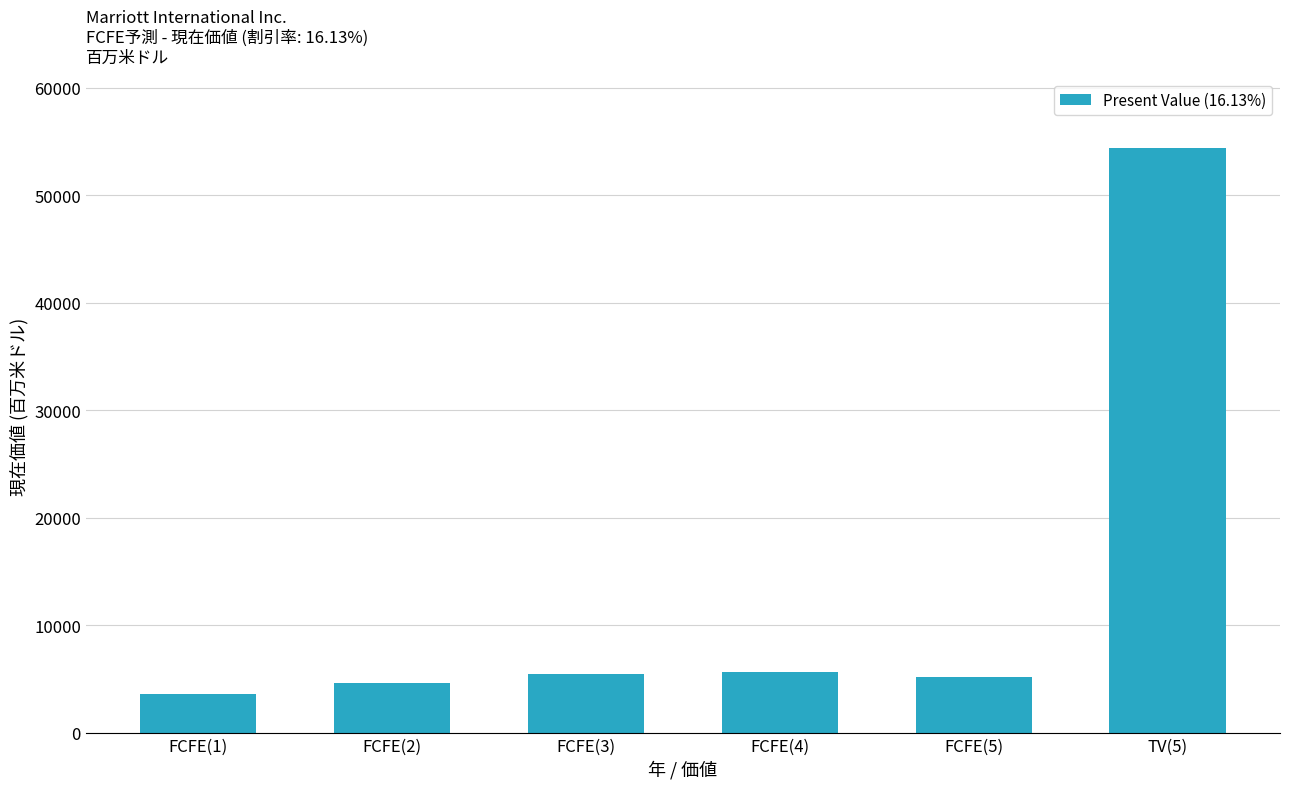

The chart shows a value of 3617 at FCFE(1). True or false?

True